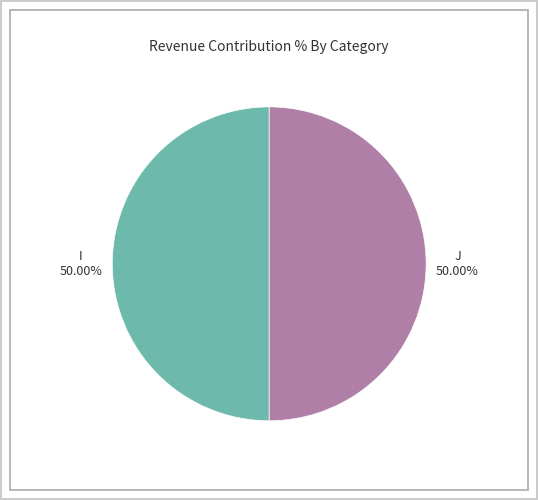

What is the ratio of the value at J to the value at I?

1.0